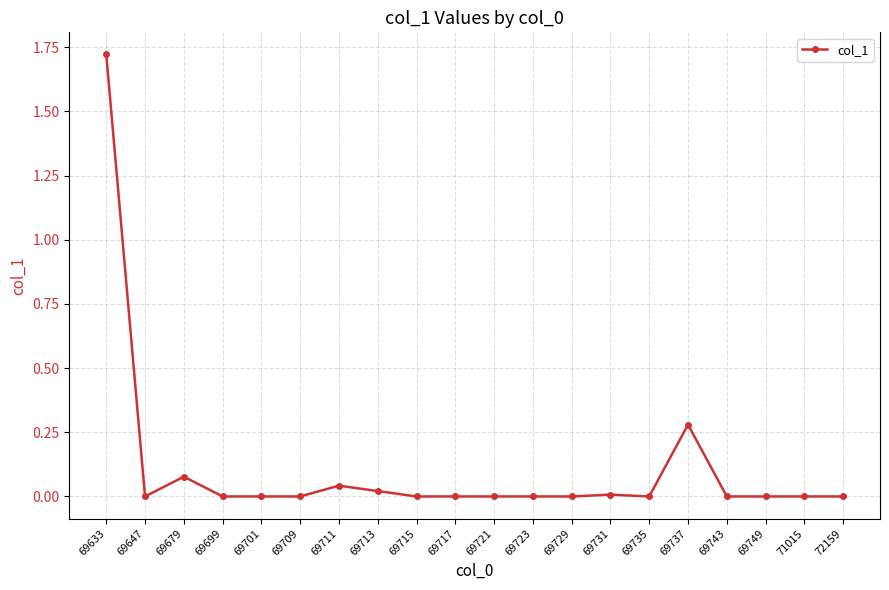

Is it true that the value at 69735 is 0.0?

True